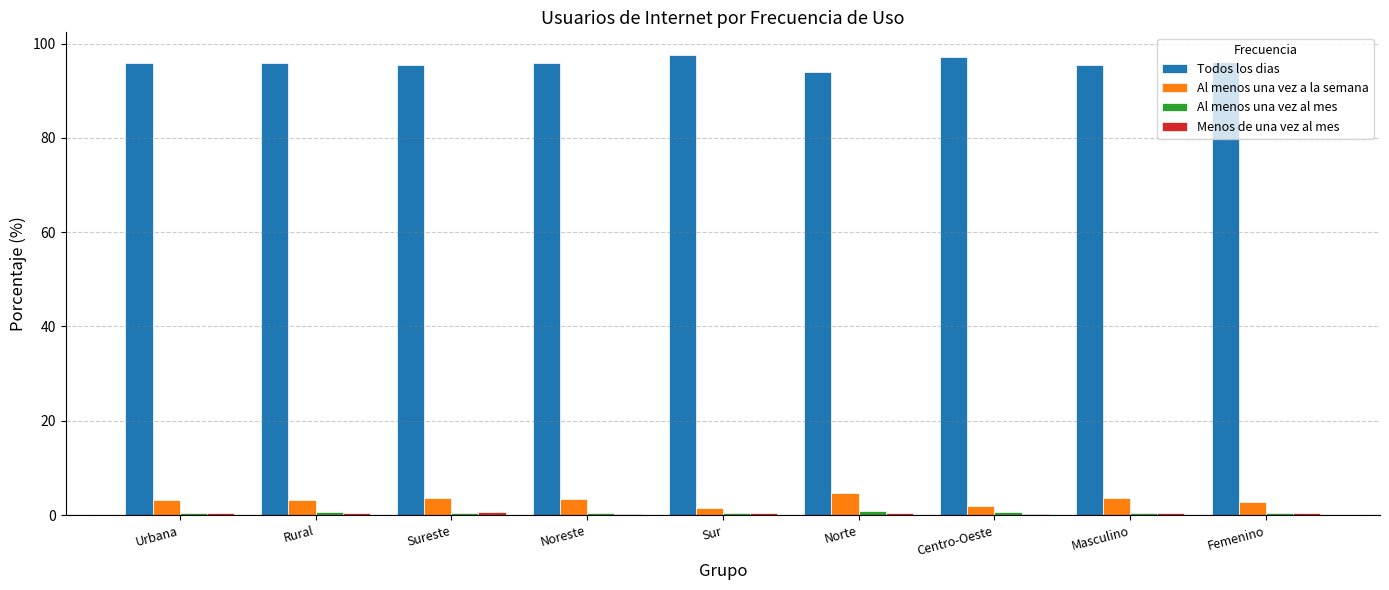

True or false: Todos los dias has a value of 133.9 at Sureste.

False